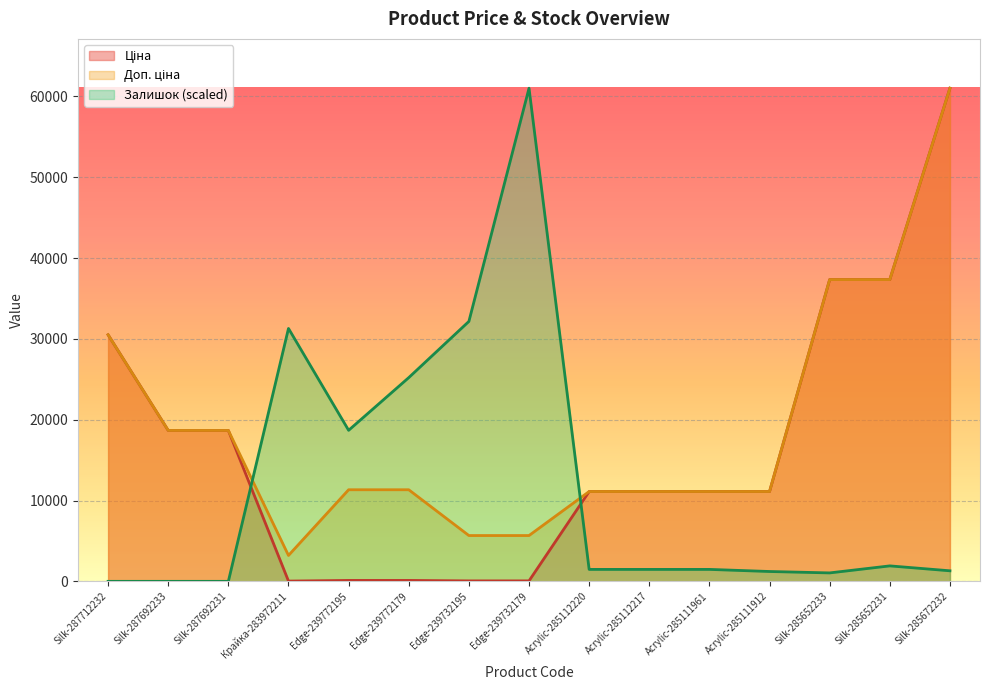

Is the value of Залишок at Silk-287712232 greater than the value of Ціна at Acrylic-285112220?

No